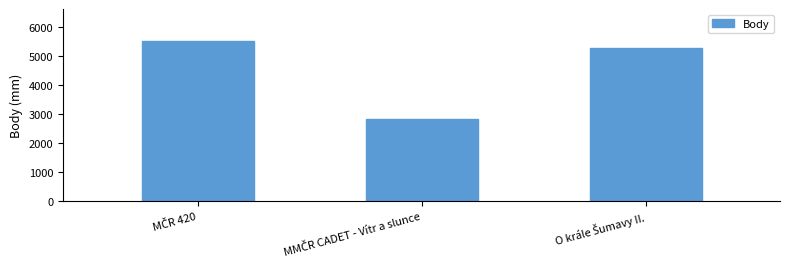

Reading right to left, list all the values displayed in this chart.

5279	2814	5520